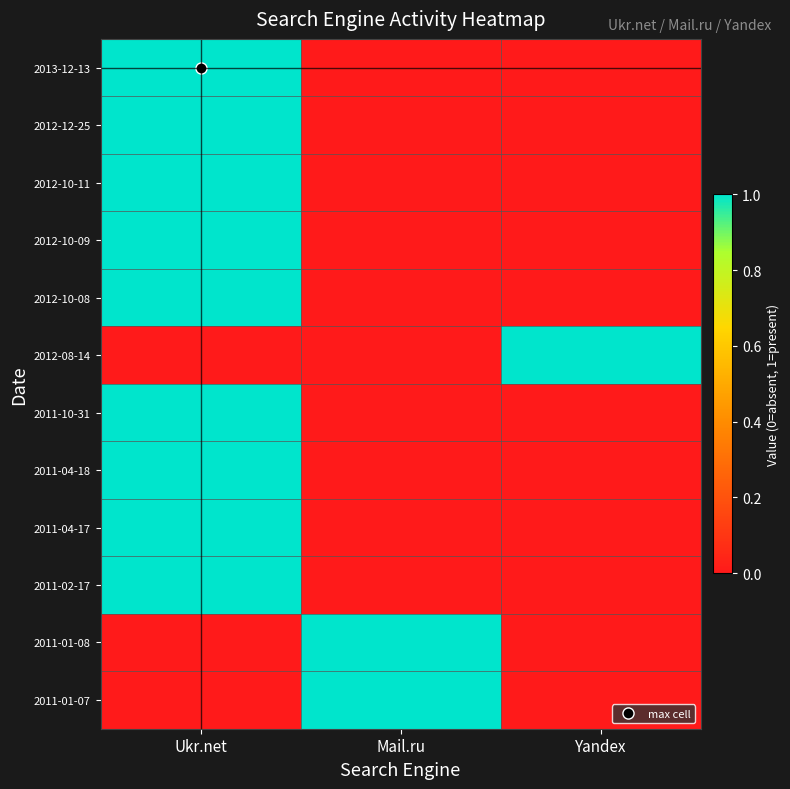

Count the number of categories in the chart.

3